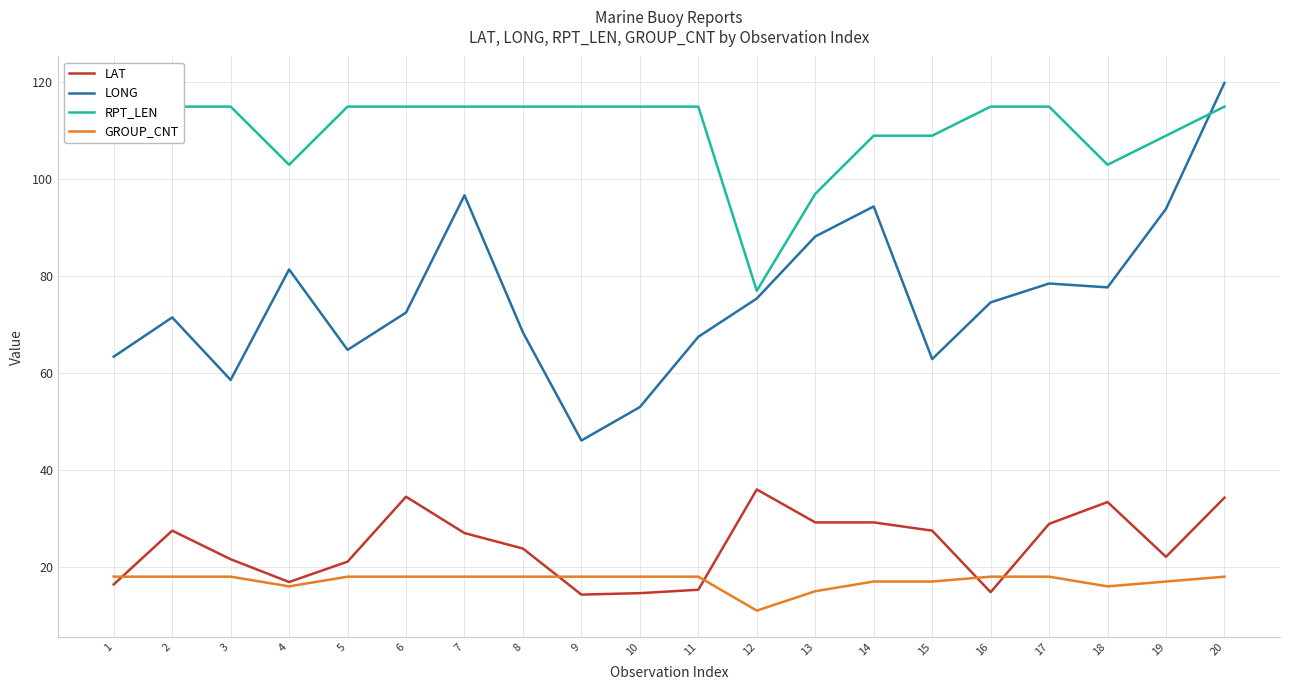

List the series in order of their peak value, lowest first.

GROUP_CNT, LAT, RPT_LEN, LONG